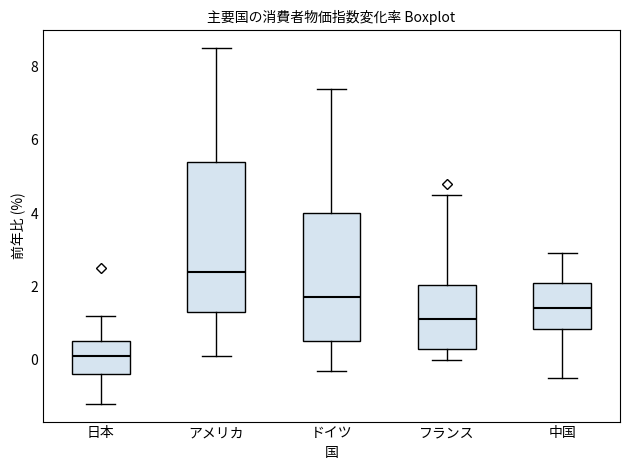

Which box is the tallest, from its lower edge to its upper edge?

アメリカ